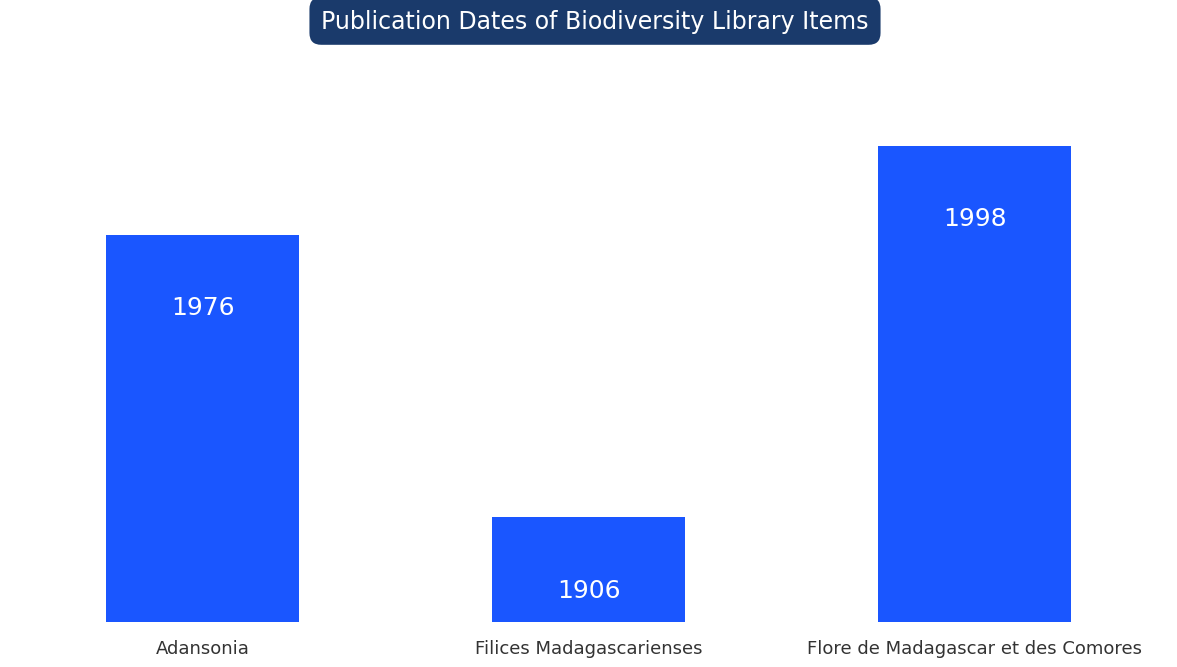

What is the label of the 1st bar from the left?

Adansonia